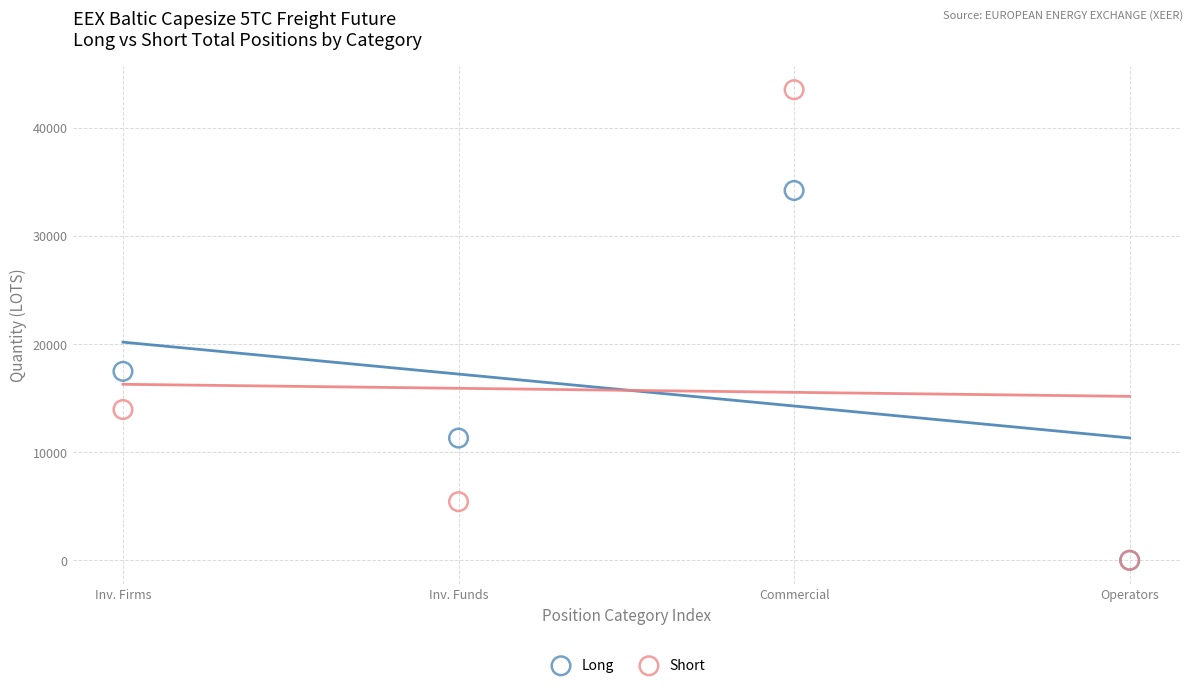

In the Short series, what Y value is closest to 21769?

13948.0